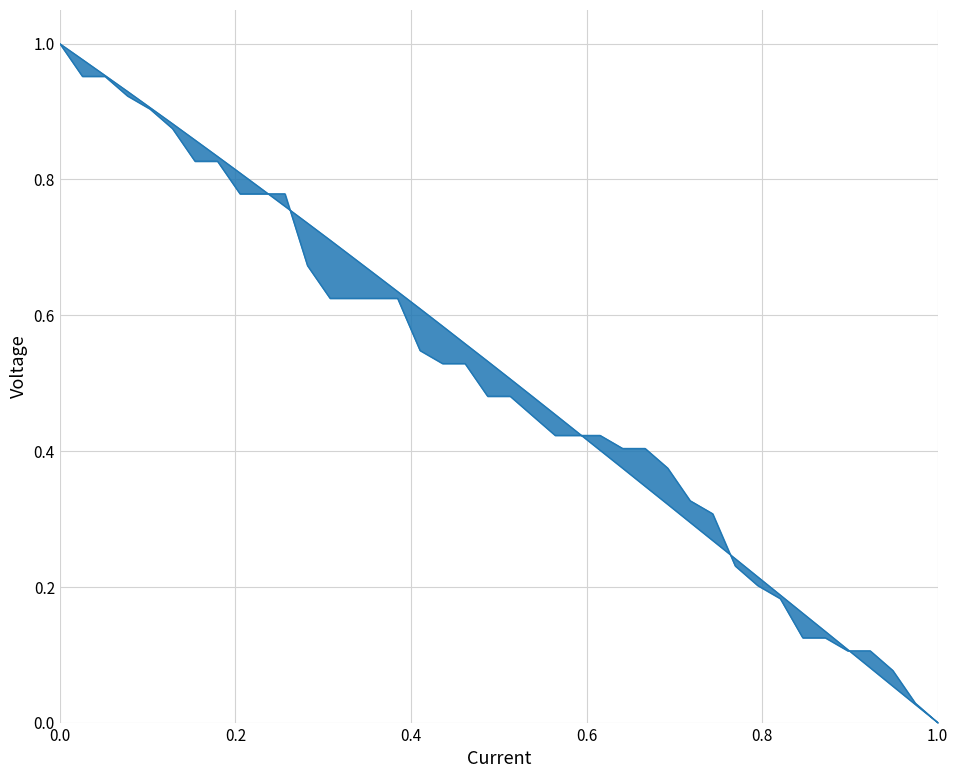

How many values in the SURFACE series exceed 0?

39